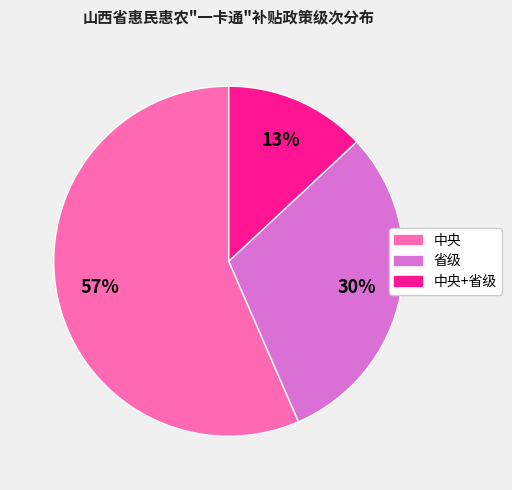

What is the smallest slice in the pie chart?

中央+省级